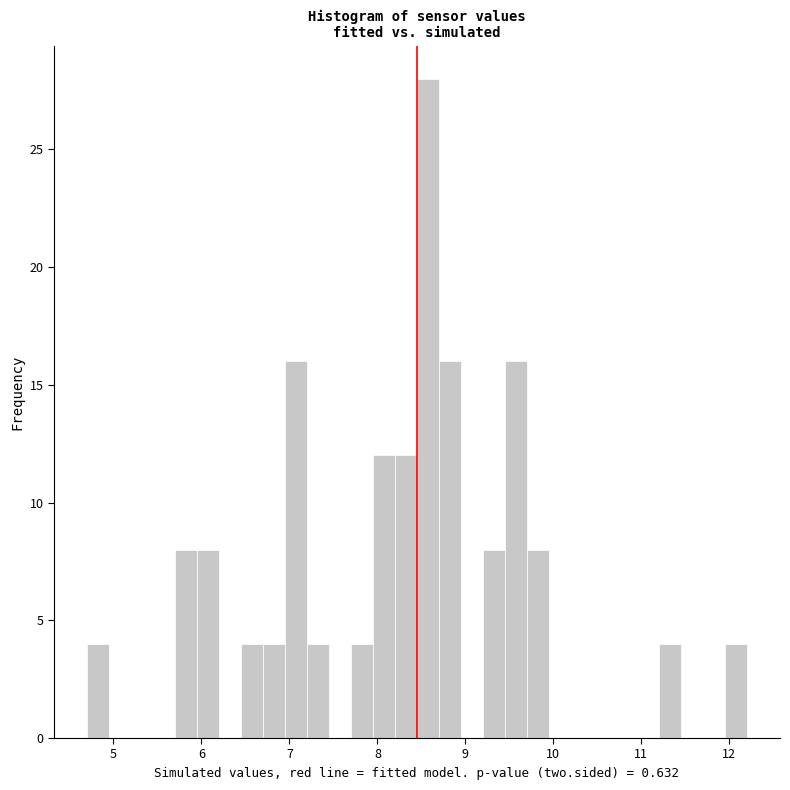

Around what value on the x-axis is the tallest bar? Give the approximate position of its centre, as read against the axis.

8.6